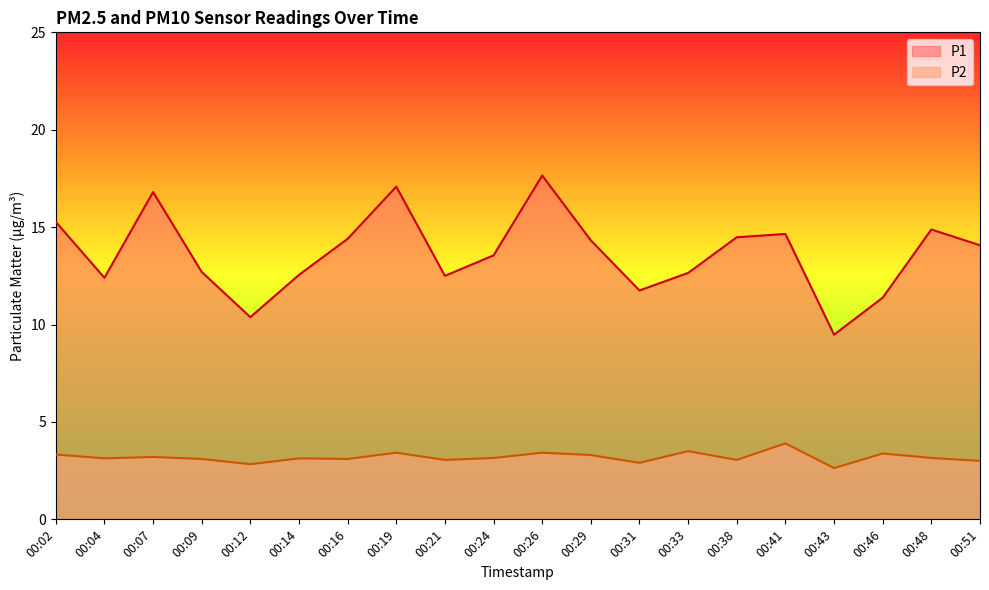

How many data points does each series have?

20